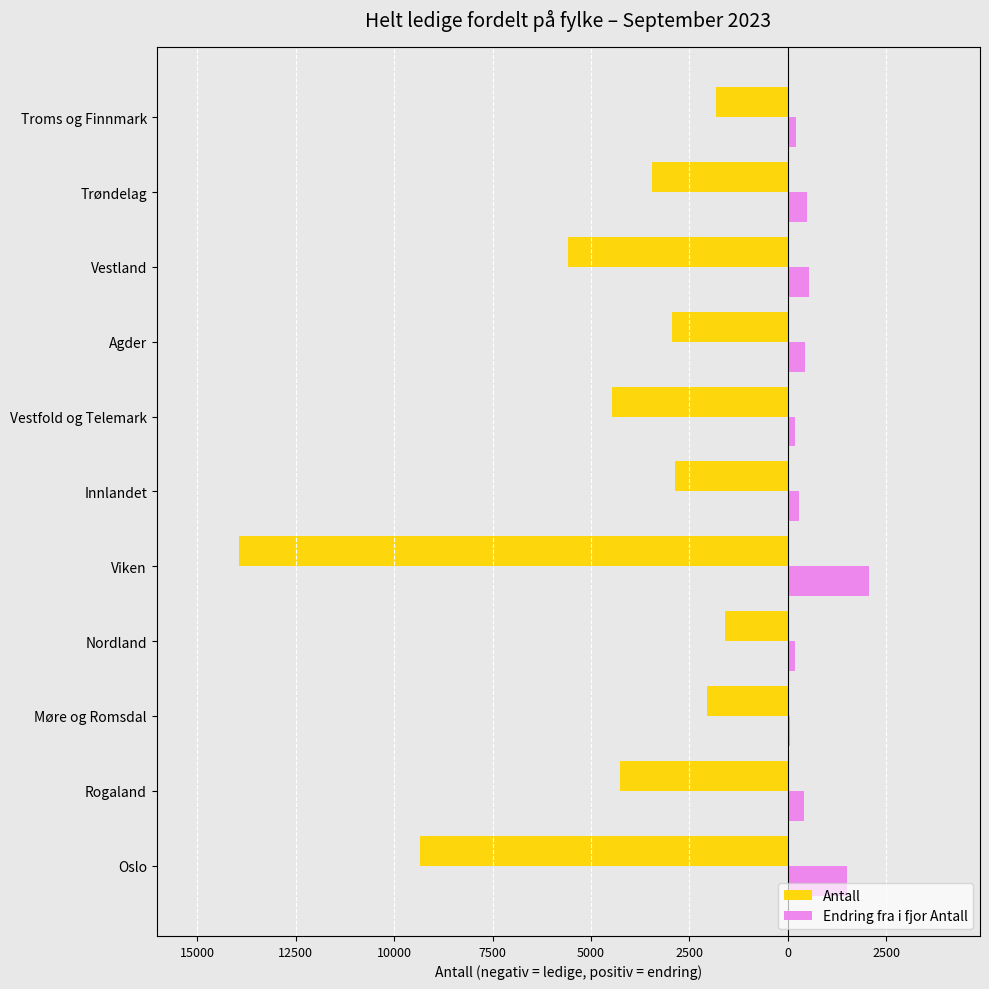

What is the difference between the second highest and minimum values in the Endring fra i fjor Antall series?

1446